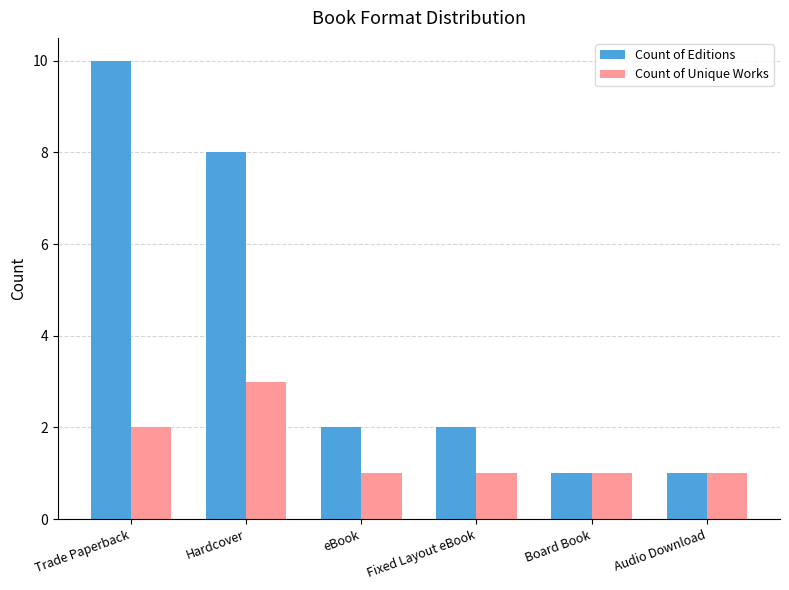

What is the greatest value displayed?

10